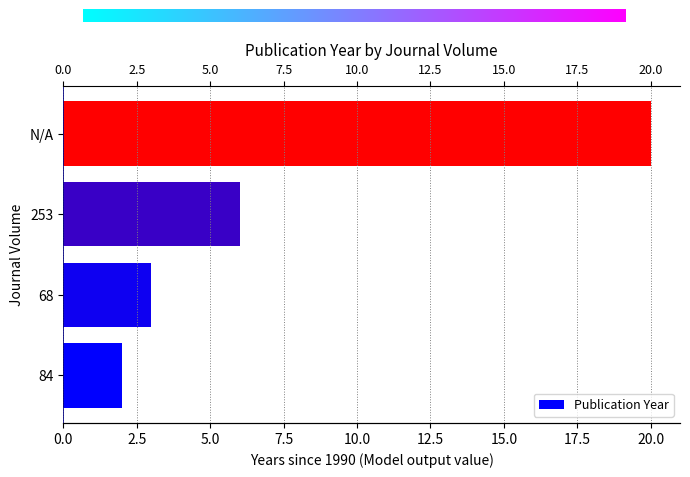

Rank the categories by value from lowest to highest.

84, 68, 253, N/A